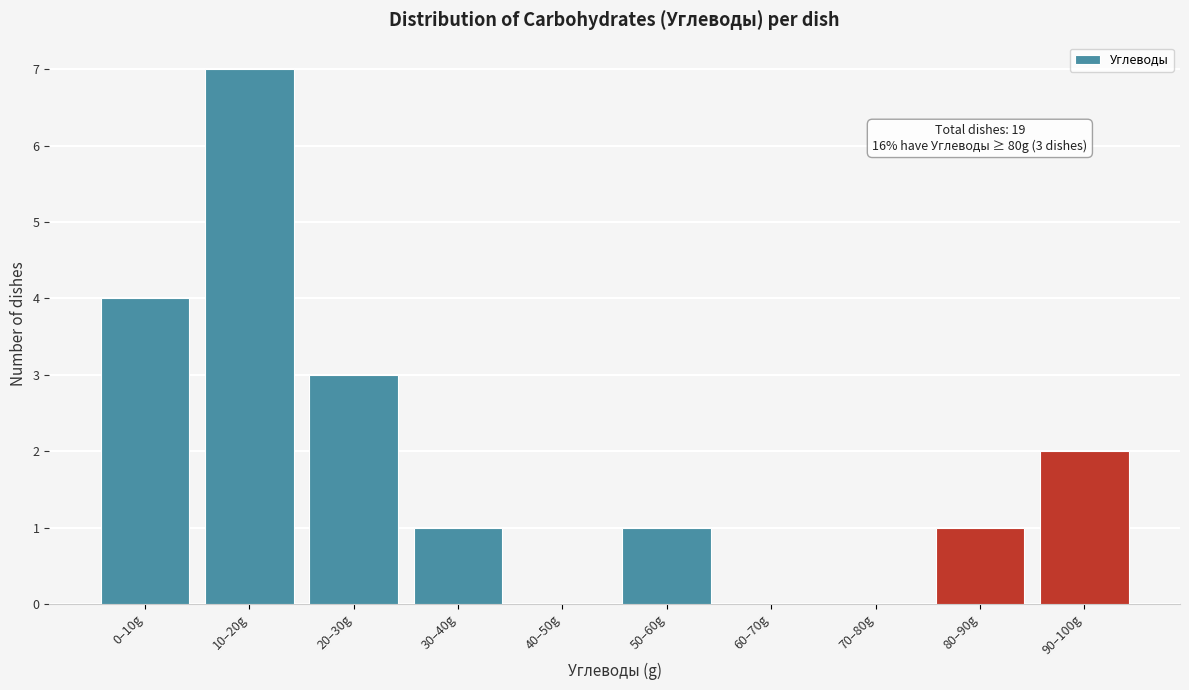

Reading right to left, transcribe all the data shown in this chart.

90–100g=2	80–90g=1	70–80g=0	60–70g=0	50–60g=1	40–50g=0	30–40g=1	20–30g=3	10–20g=7	0–10g=4